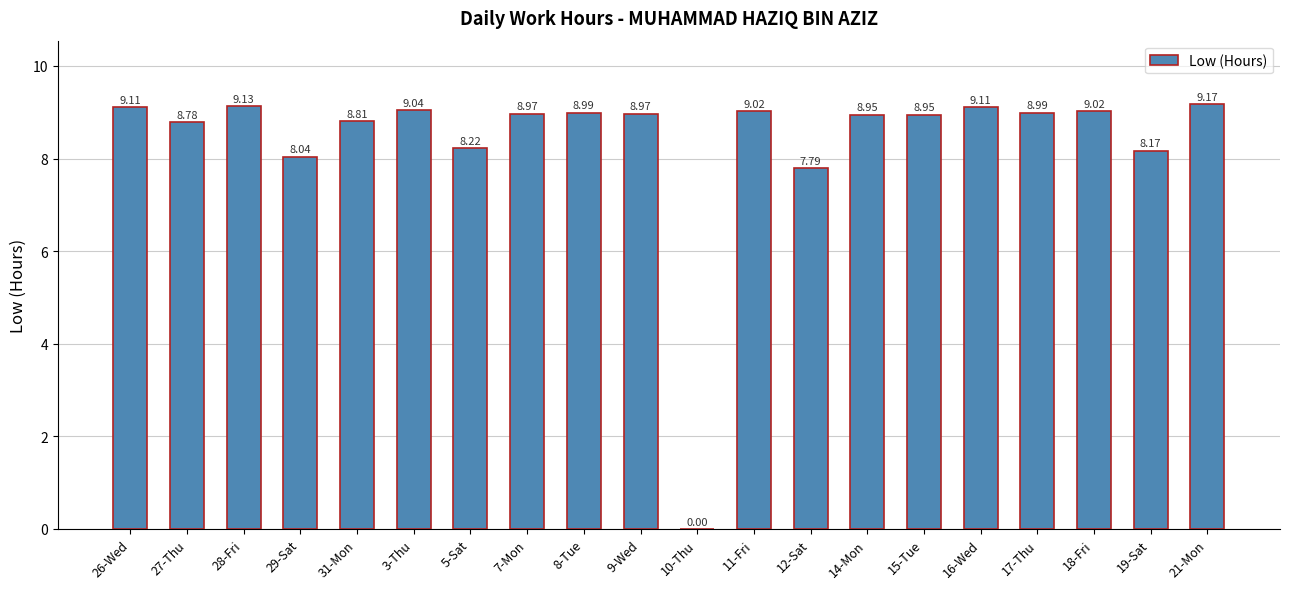

What is the sum of all values?

167.2